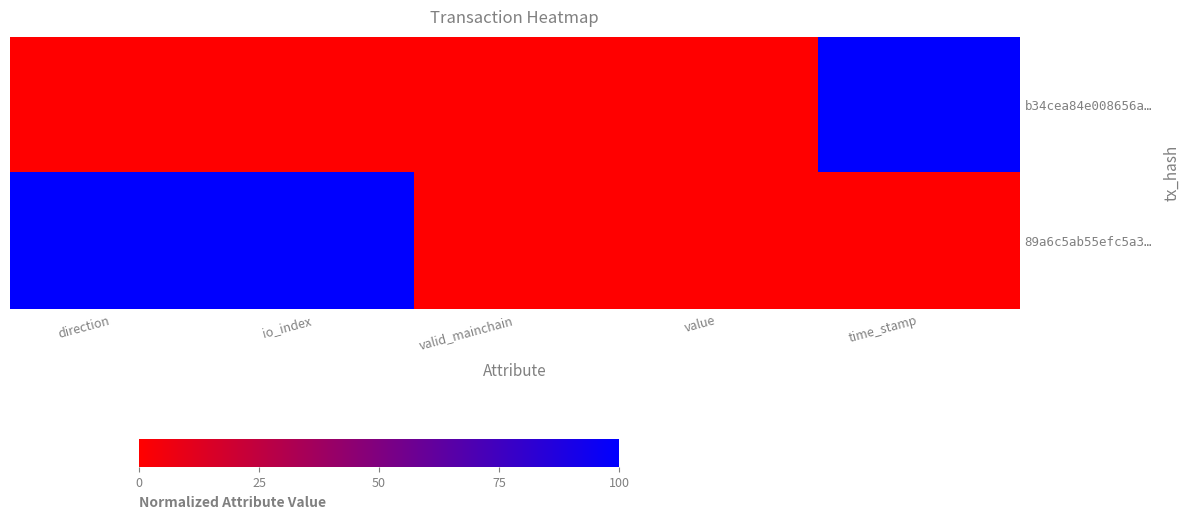

At which category is the sum across all series the highest?

direction